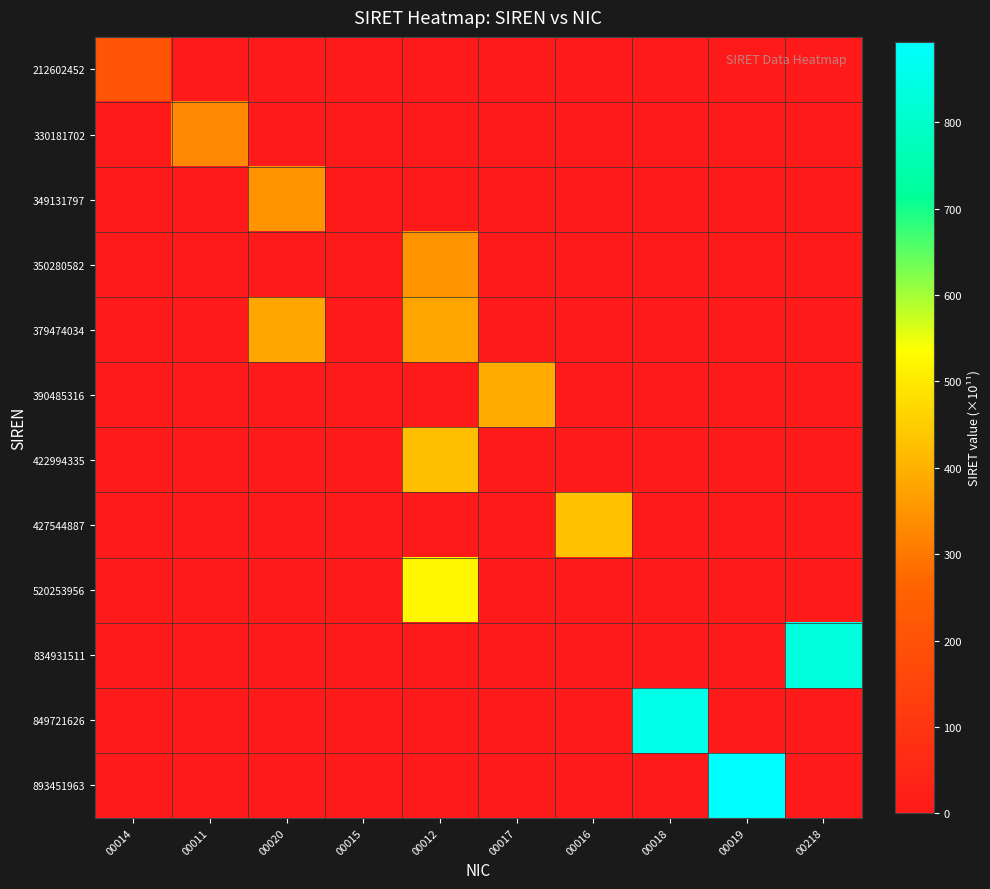

Reading right to left, extract all data points from this chart.

212602452: 00218=0.0	00019=0.0	00018=0.0	00016=0.0	00017=0.0	00012=0.0	00015=0.0	00020=0.0	00011=0.0	00014=212.6
330181702: 00218=0.0	00019=0.0	00018=0.0	00016=0.0	00017=0.0	00012=0.0	00015=0.0	00020=0.0	00011=330.2	00014=0.0
349131797: 00218=0.0	00019=0.0	00018=0.0	00016=0.0	00017=0.0	00012=0.0	00015=0.0	00020=349.1	00011=0.0	00014=0.0
350280582: 00218=0.0	00019=0.0	00018=0.0	00016=0.0	00017=0.0	00012=350.3	00015=0.0	00020=0.0	00011=0.0	00014=0.0
379474034: 00218=0.0	00019=0.0	00018=0.0	00016=0.0	00017=0.0	00012=379.5	00015=0.0	00020=379.5	00011=0.0	00014=0.0
390485316: 00218=0.0	00019=0.0	00018=0.0	00016=0.0	00017=390.5	00012=0.0	00015=0.0	00020=0.0	00011=0.0	00014=0.0
422994335: 00218=0.0	00019=0.0	00018=0.0	00016=0.0	00017=0.0	00012=423.0	00015=0.0	00020=0.0	00011=0.0	00014=0.0
427544887: 00218=0.0	00019=0.0	00018=0.0	00016=427.5	00017=0.0	00012=0.0	00015=0.0	00020=0.0	00011=0.0	00014=0.0
520253956: 00218=0.0	00019=0.0	00018=0.0	00016=0.0	00017=0.0	00012=520.3	00015=0.0	00020=0.0	00011=0.0	00014=0.0
834931511: 00218=834.9	00019=0.0	00018=0.0	00016=0.0	00017=0.0	00012=0.0	00015=0.0	00020=0.0	00011=0.0	00014=0.0
849721626: 00218=0.0	00019=0.0	00018=849.7	00016=0.0	00017=0.0	00012=0.0	00015=0.0	00020=0.0	00011=0.0	00014=0.0
893451963: 00218=0.0	00019=893.5	00018=0.0	00016=0.0	00017=0.0	00012=0.0	00015=0.0	00020=0.0	00011=0.0	00014=0.0